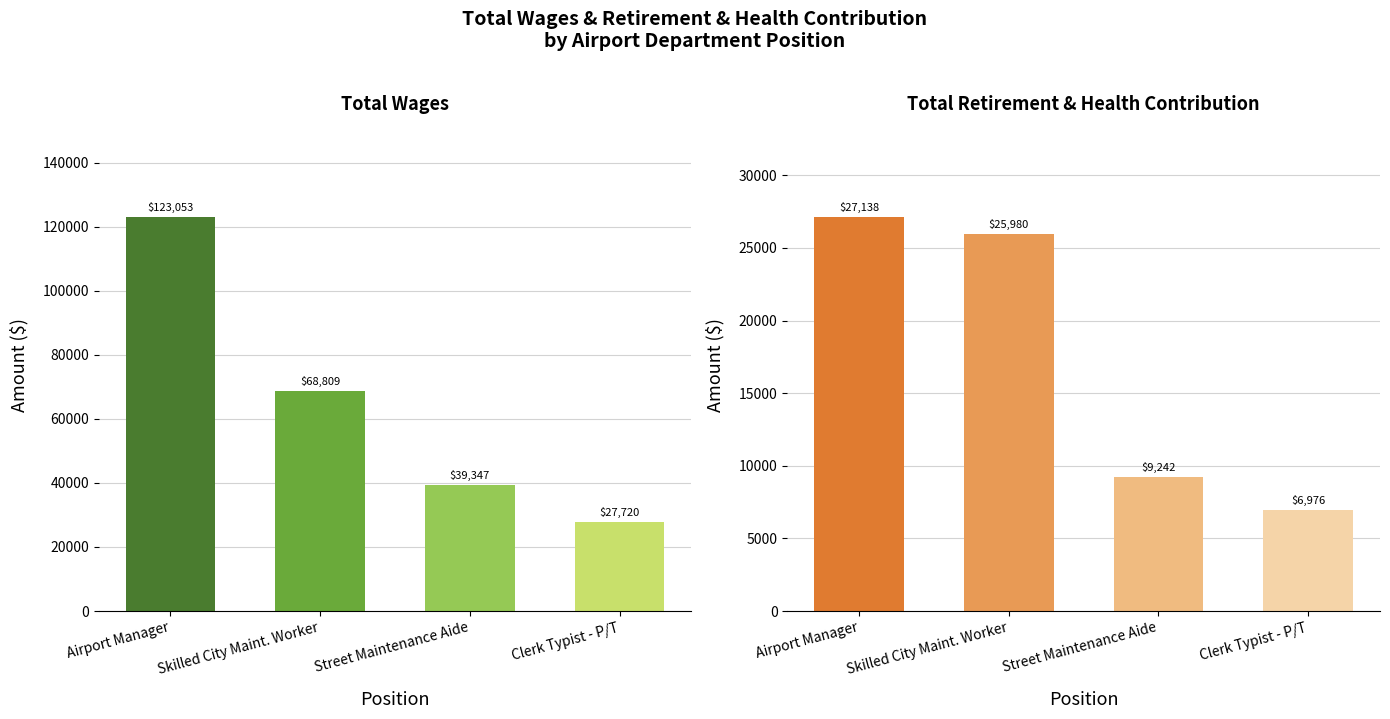

What is the value of the Total Wages bar at the 1st from the left?

123053